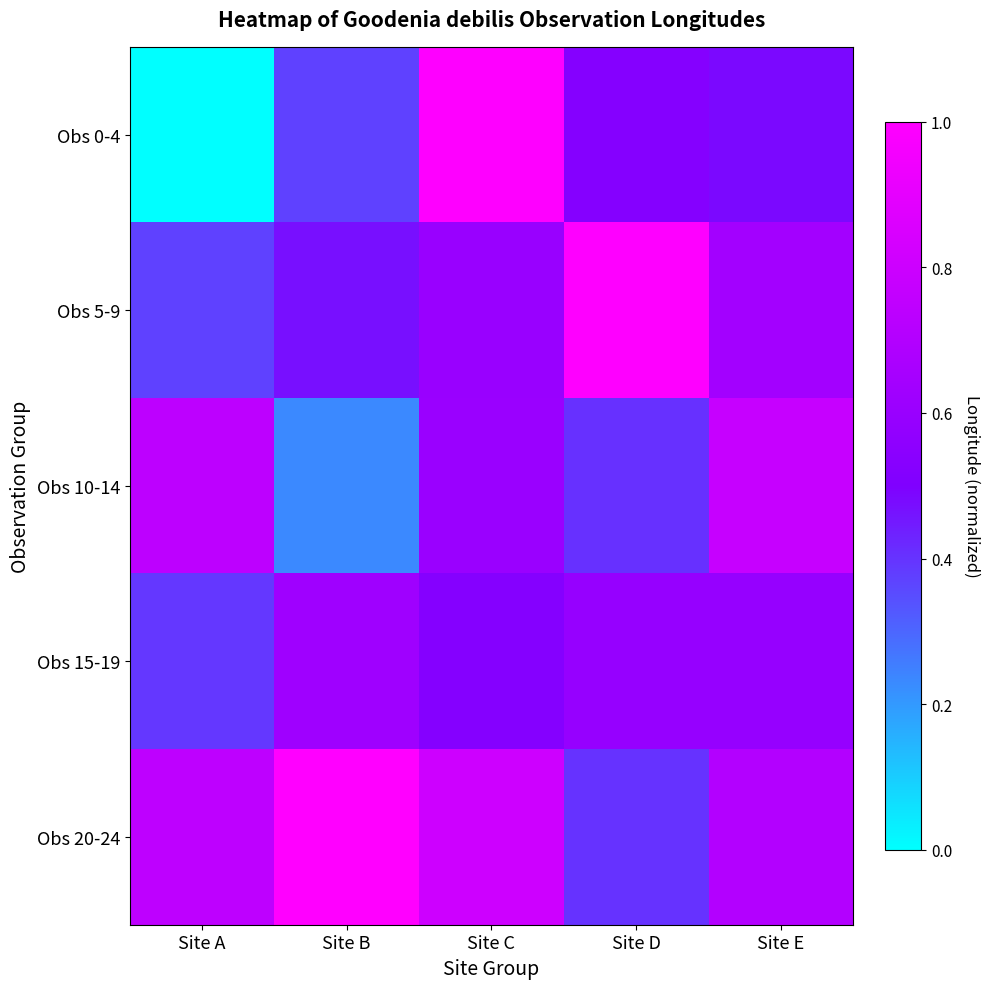

What is the total value across all series at Site E?

3.2